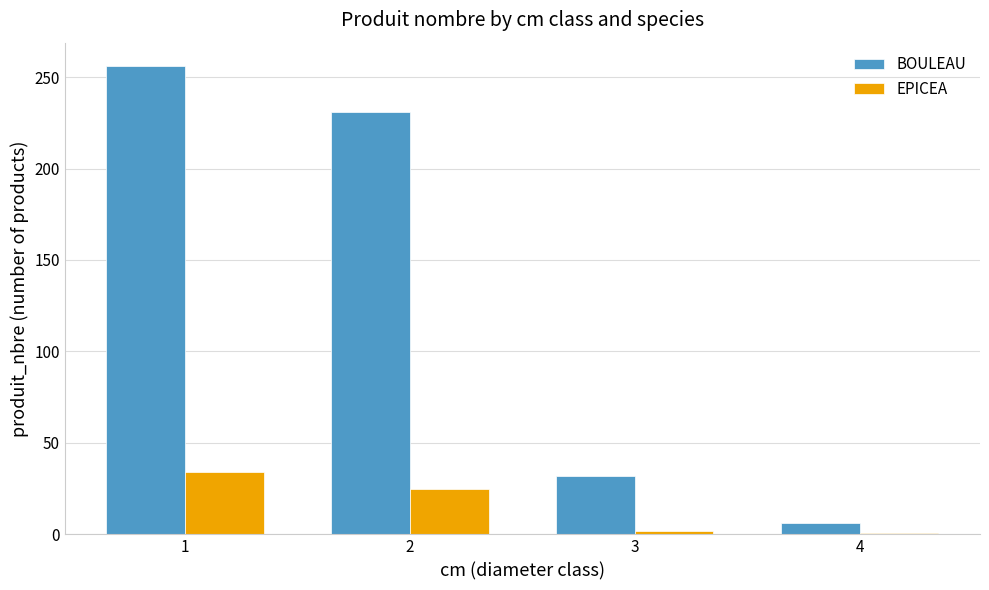

What is the difference between the maximum and minimum values in the EPICEA series?

33